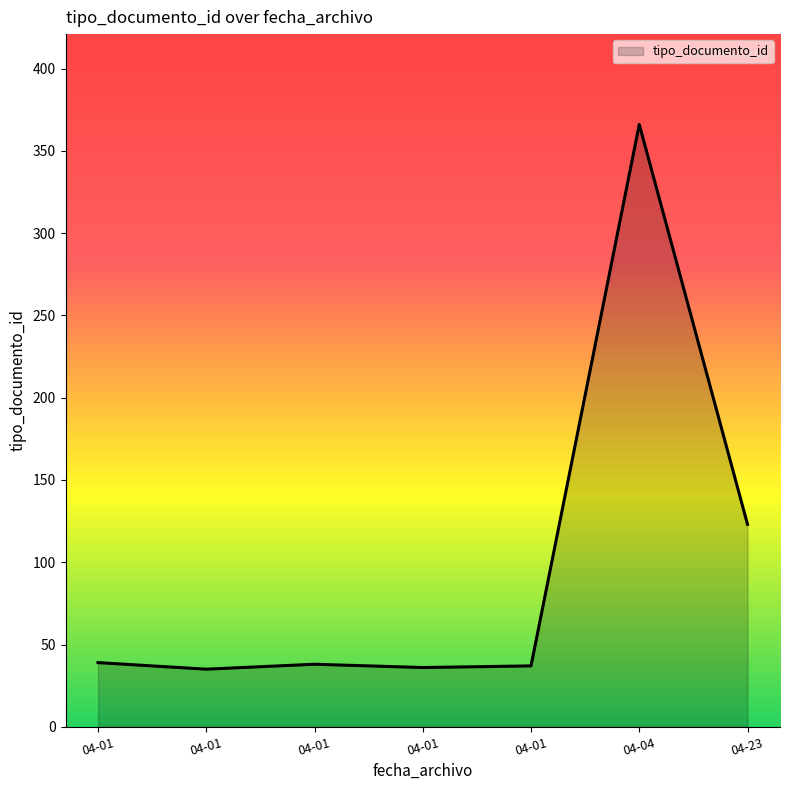

Count the number of data series in this chart.

1